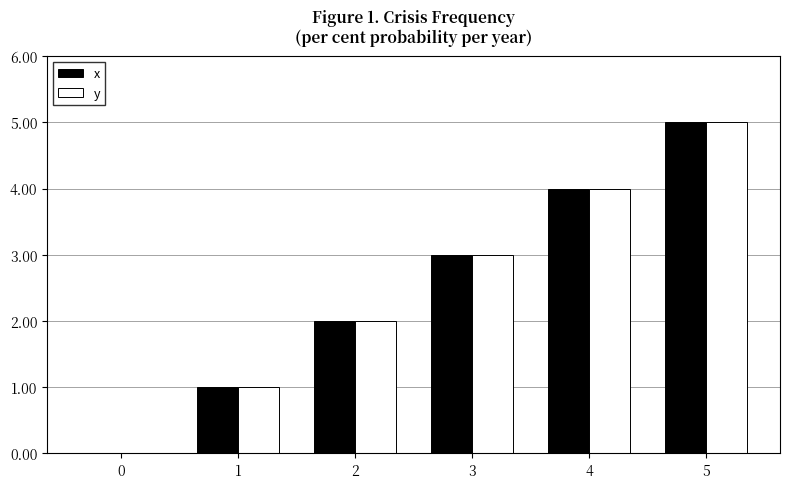

What value does the y series have at 4?

4